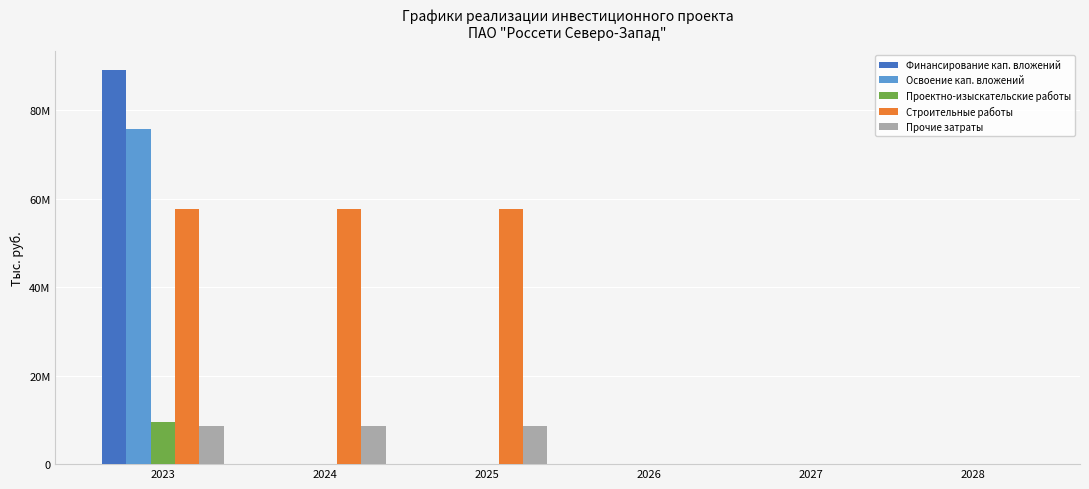

What is the sum of the Финансирование кап. вложений values at 2023 and 2026?

89003144